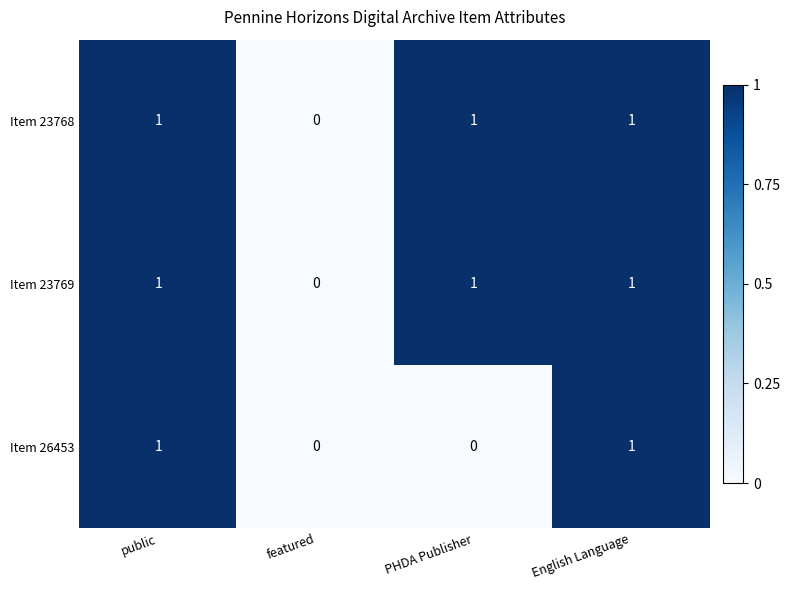

Count the Item 23769 values in the range 1 to 2.

3